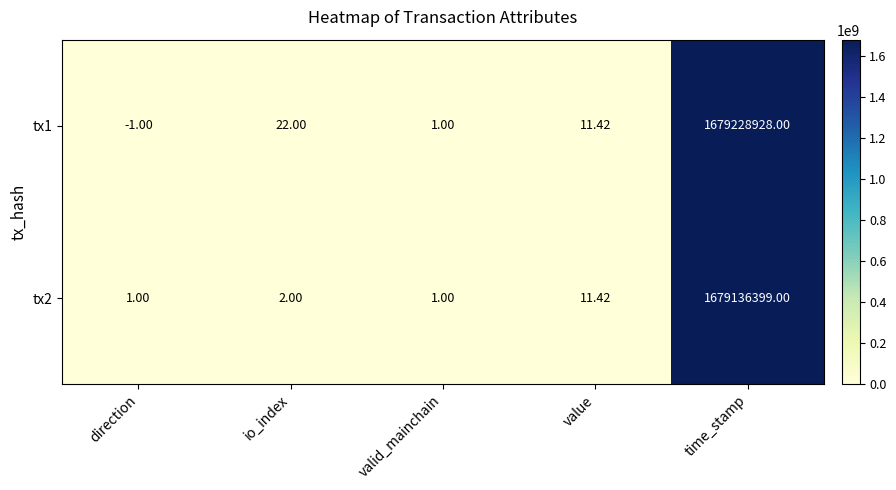

At which category is the sum across all series the highest?

time_stamp